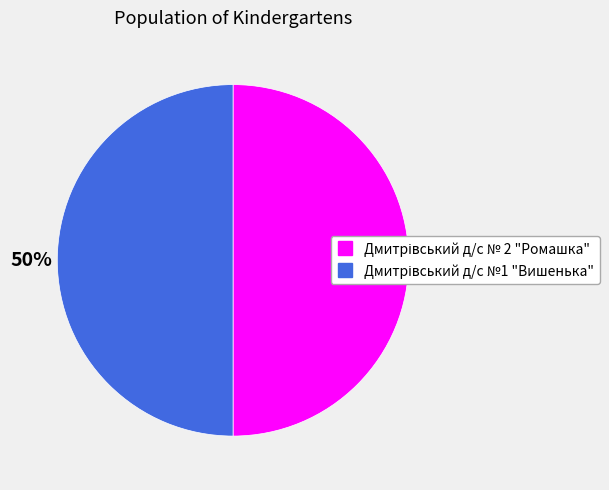

How much of the chart is everything except Дмитрівський д/с № 2 "Ромашка"?

50.0%